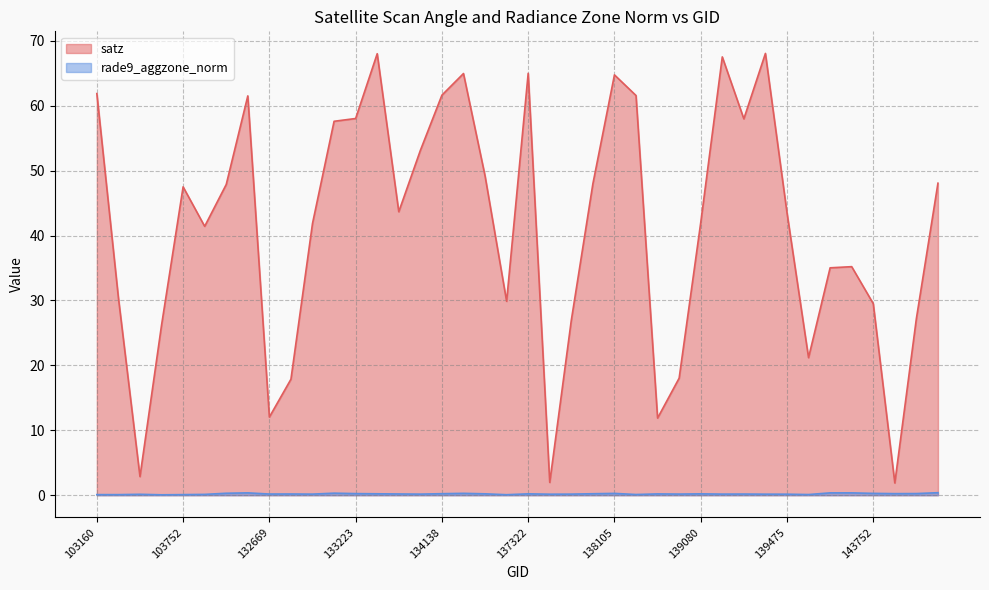

How many data points does each series have?

40